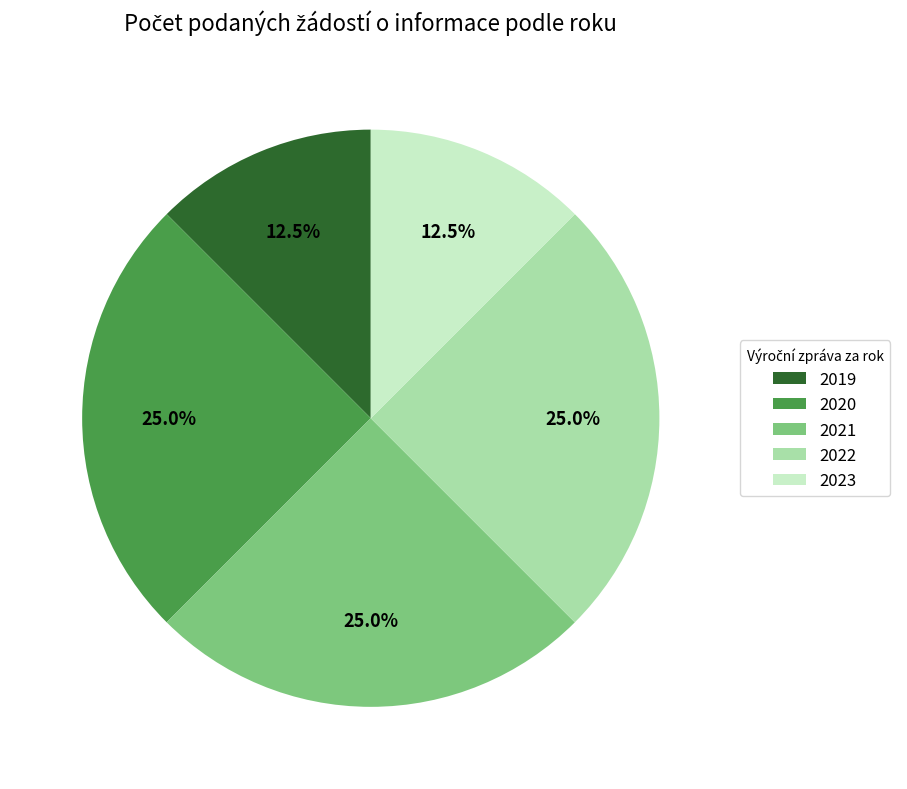

Between 2019 and 2020, which is larger?

2020